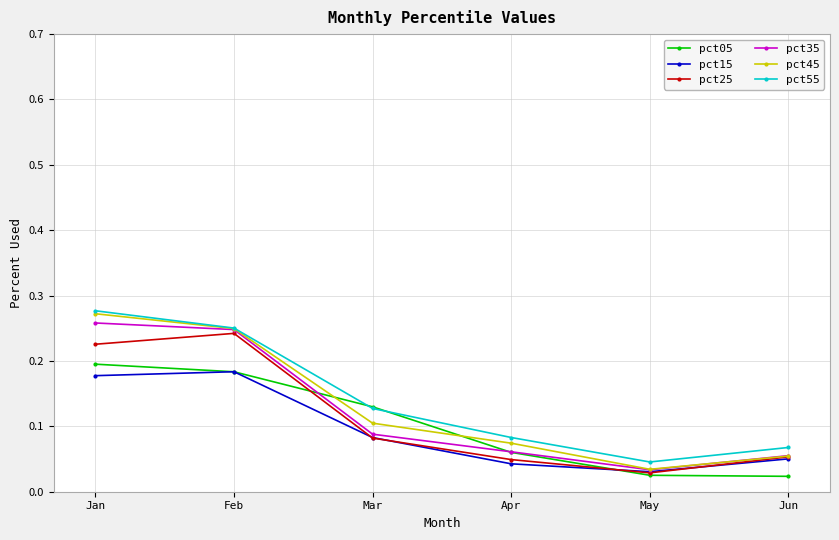

Which series has the widest spread of values?

pct45